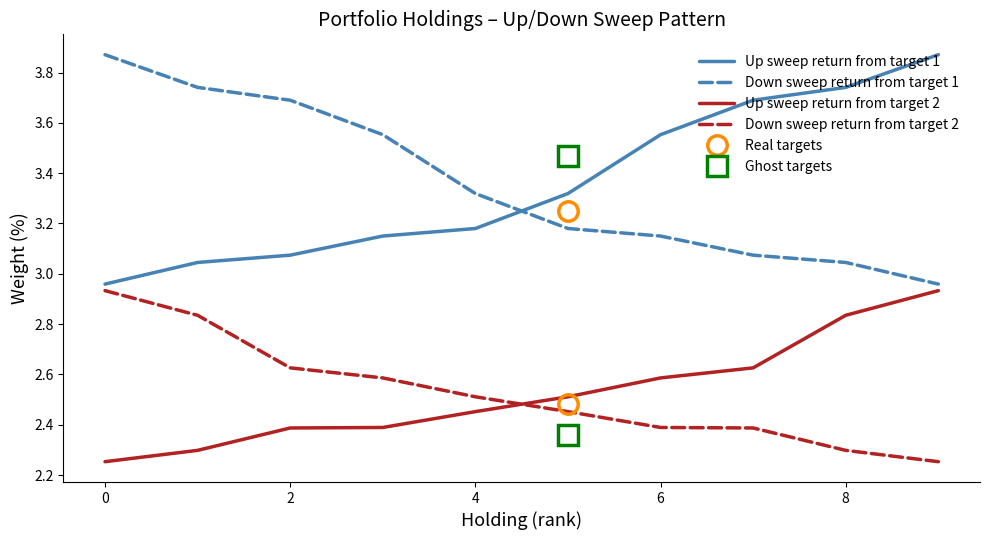

How many data points in Up sweep return from target 1 are above 3?

9